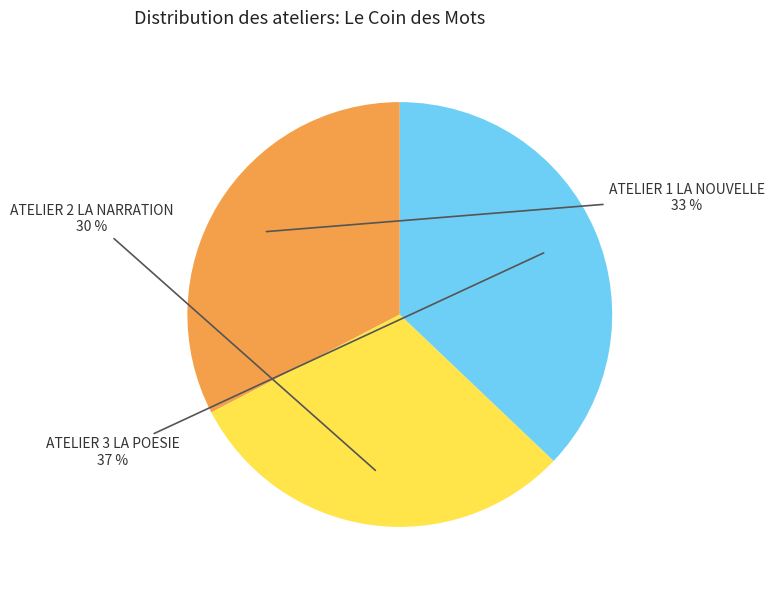

The ATELIER 1 LA NOUVELLE slice represents 33% of the pie. True or false?

True